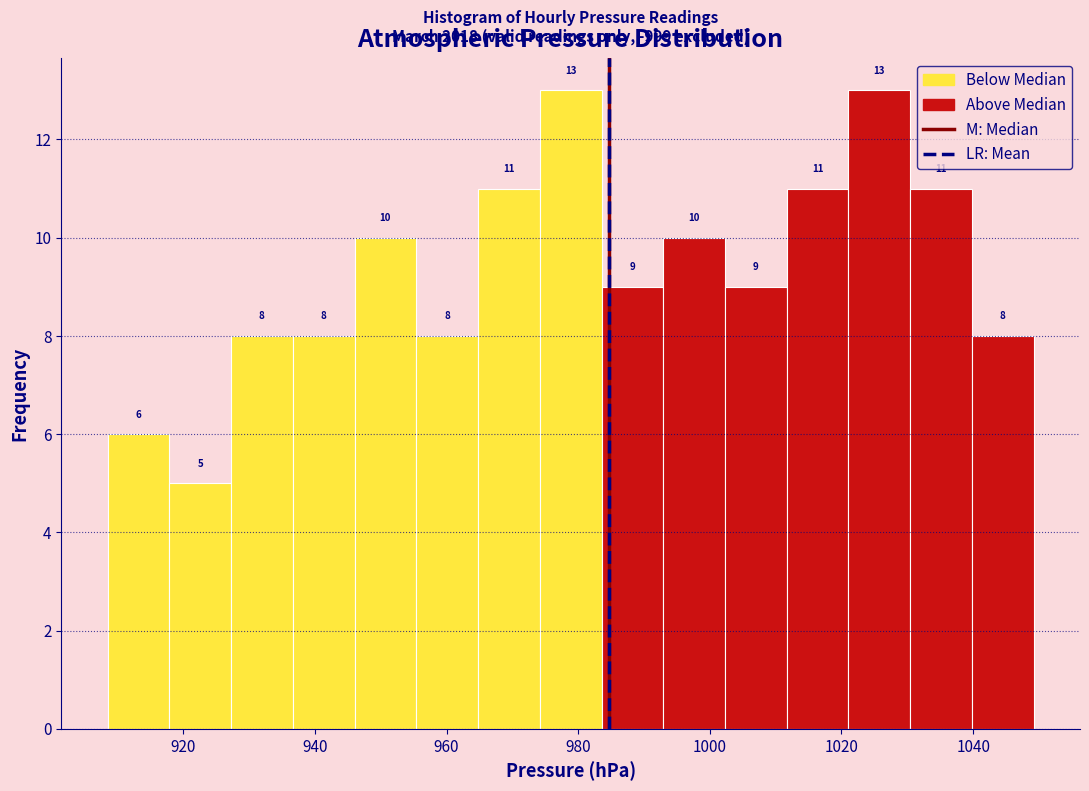

Reading left to right, list every bar in this chart as the range it spans on the x-axis followed by its height. The bar edges are not printed on the chart, so give them approximately, as read against the axis.

908 to 918: 6
918 to 928: 5
928 to 936: 8
936 to 946: 8
946 to 956: 10
956 to 964: 8
964 to 974: 11
974 to 984: 13
984 to 992: 9
992 to 1002: 10
1002 to 1012: 9
1012 to 1022: 11
1022 to 1030: 13
1030 to 1040: 11
1040 to 1050: 8